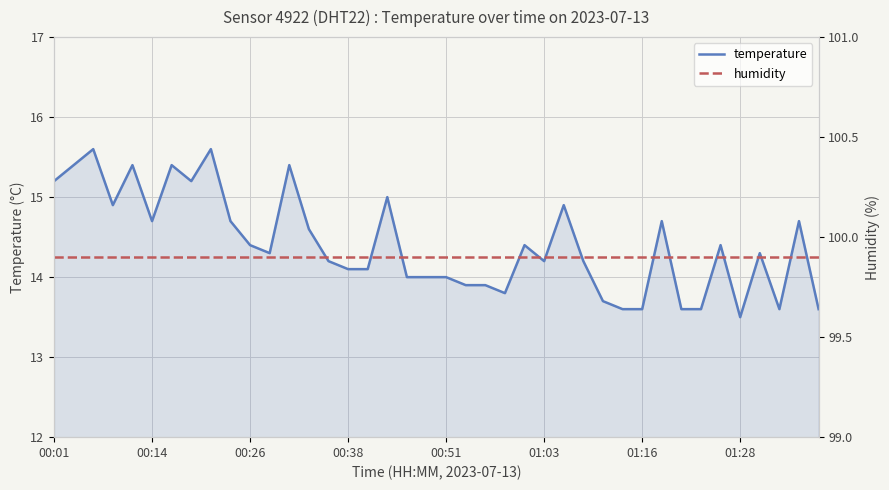

What is the average value of the humidity series?

99.9